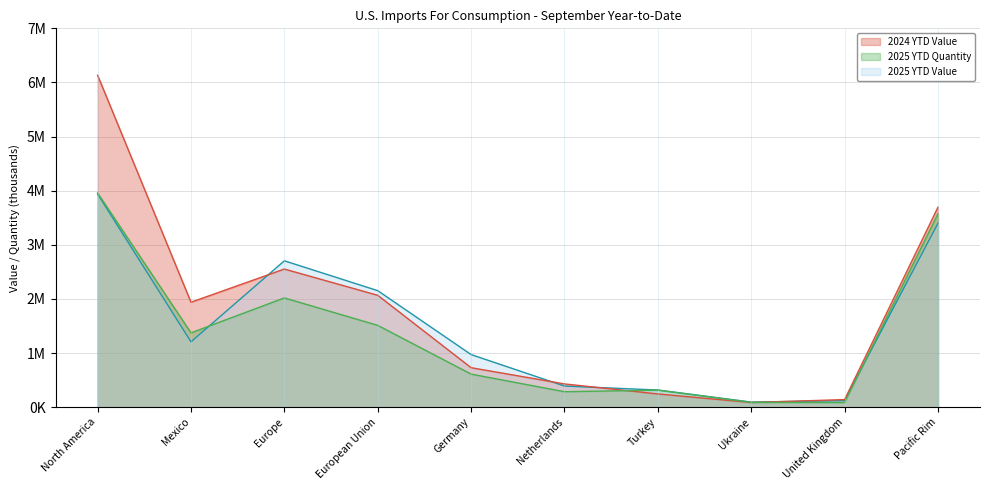

Reading left to right, what are all the values shown in this chart?

2025 YTD Value: 3939081	1208401	2705584	2154215	973055	391369	318319	95900	122268	3399710
2024 YTD Value: 6133500	1940081	2553423	2068486	730760	431267	246123	87524	141662	3696017
2025 YTD Quantity: 3957807	1374642	2019880	1512747	612172	287022	316619	89202	87429	3576434